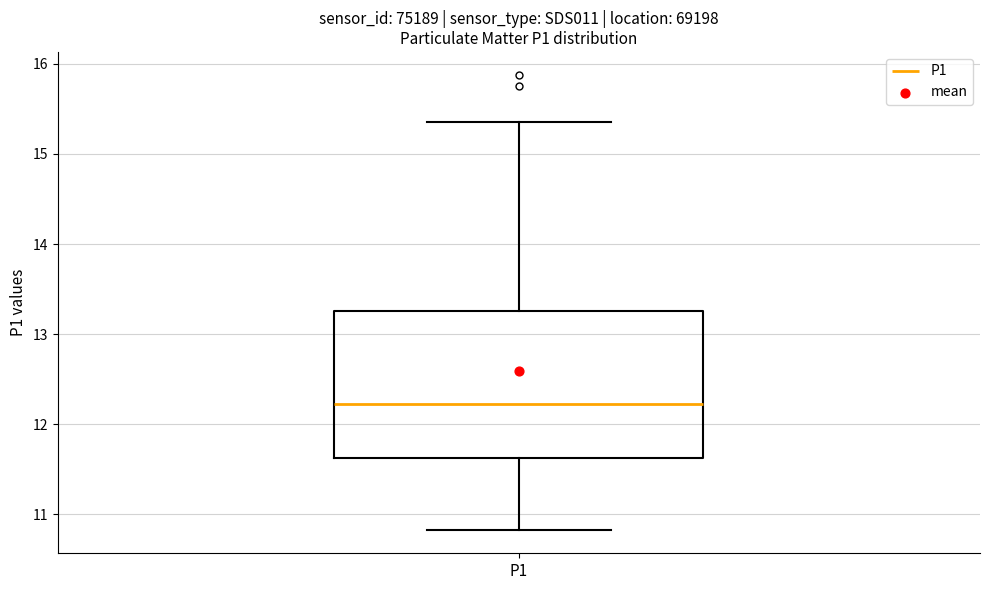

Read this box plot against the y-axis: the position of the median line, the range covered by the box, and the ends of both whiskers. The values are not printed on the chart, so give them approximately, as read against the axis.

median 12.2, box 11.6 to 13.3, whiskers 10.8 to 15.4